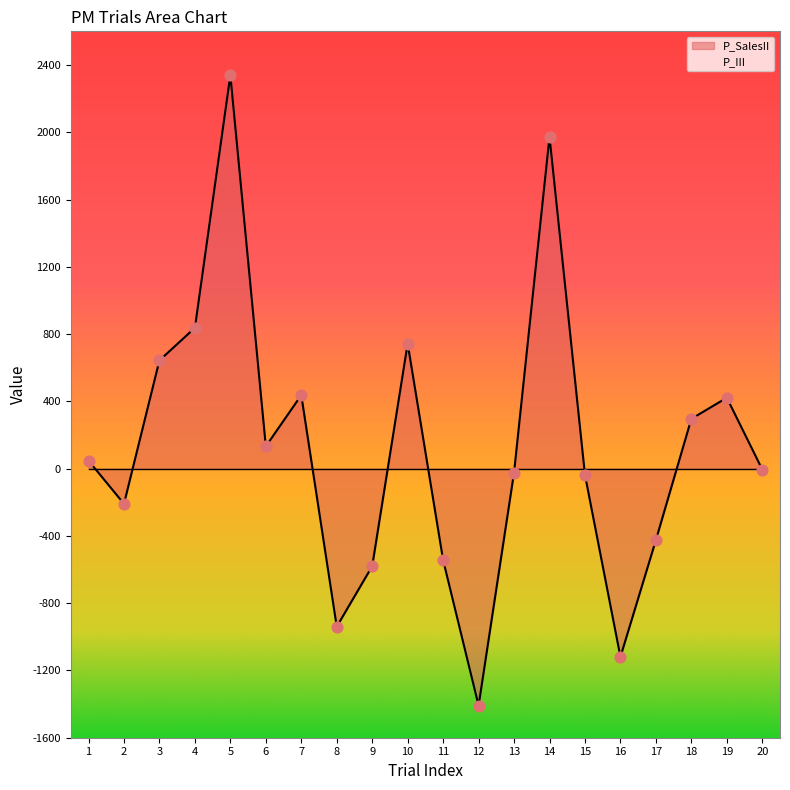

What is the change in value from 3 to 15?

-681.4